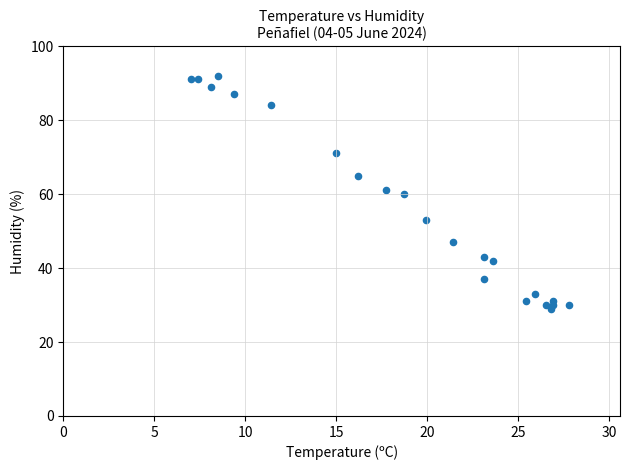

What is the range of Y values (max minus min)?

63